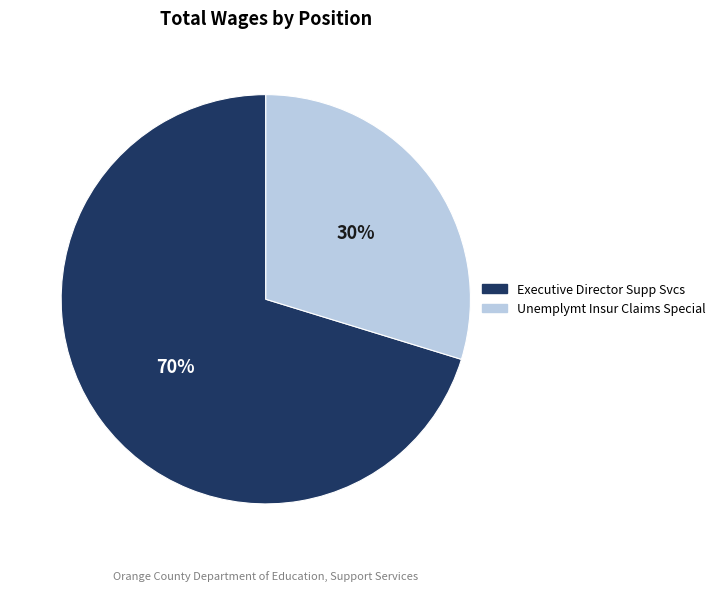

To the nearest percent, what is the combined percentage of Executive Director Supp Svcs and Unemplymt Insur Claims Special?

100%